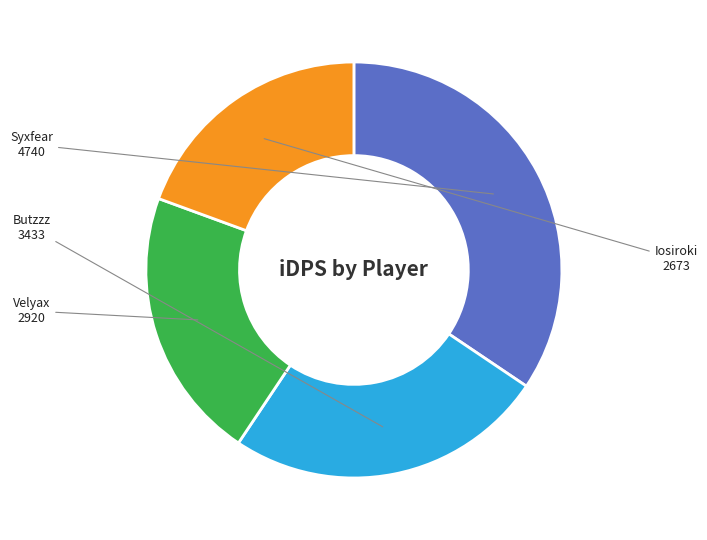

Which has a higher value, Syxfear or Iosiroki?

Syxfear